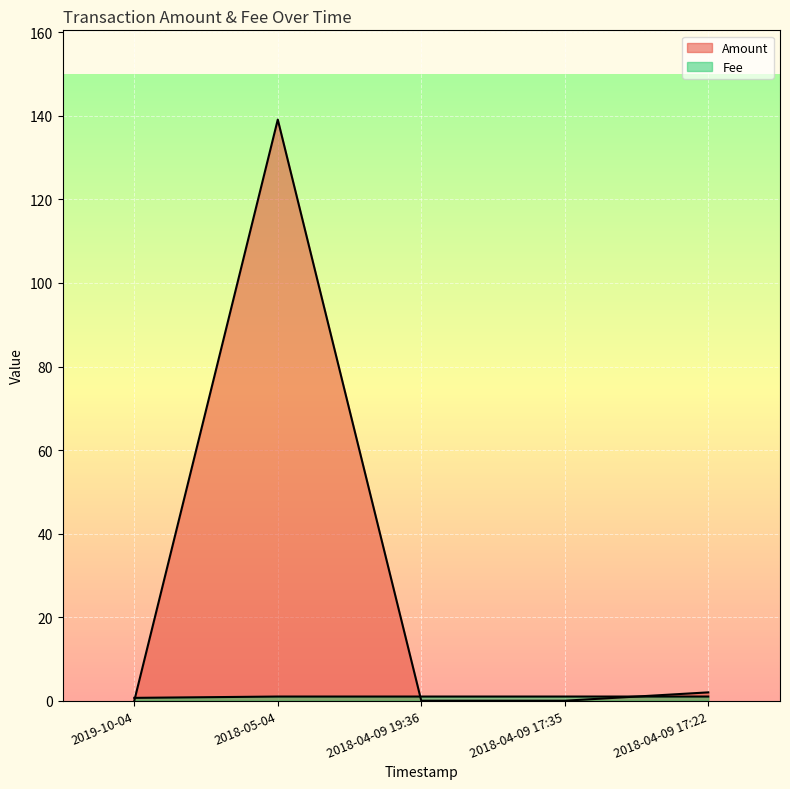

Reading left to right, transcribe all the data shown in this chart.

Amount: 0.0	139.1	0.0	0.0	2.0
Fee: 0.7	1.0	1.0	1.0	1.0